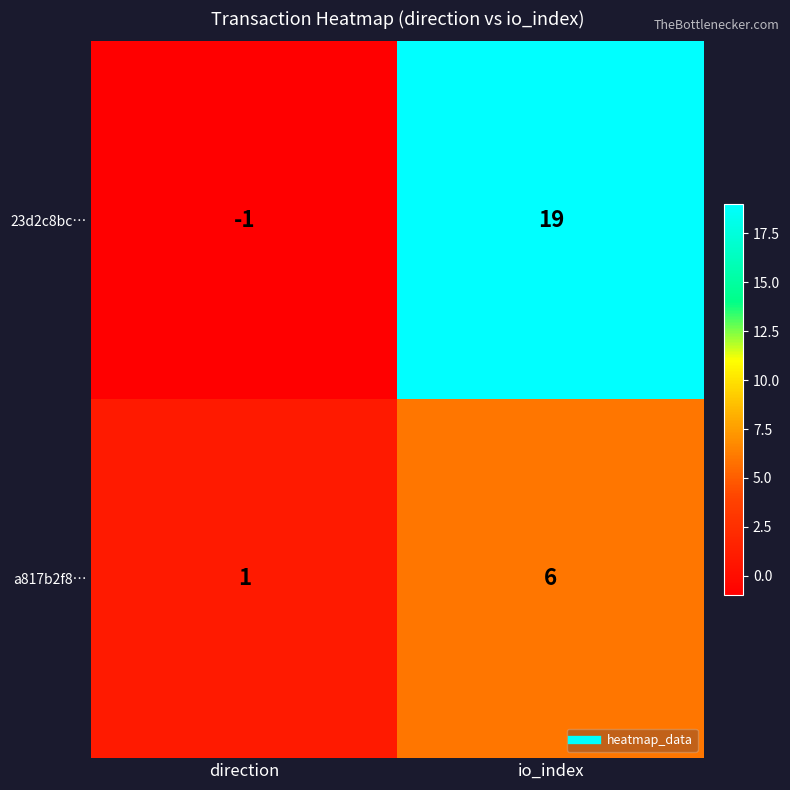

Reading right to left, transcribe all the data shown in this chart.

23d2c8bc…: 19	-1
a817b2f8…: 6	1